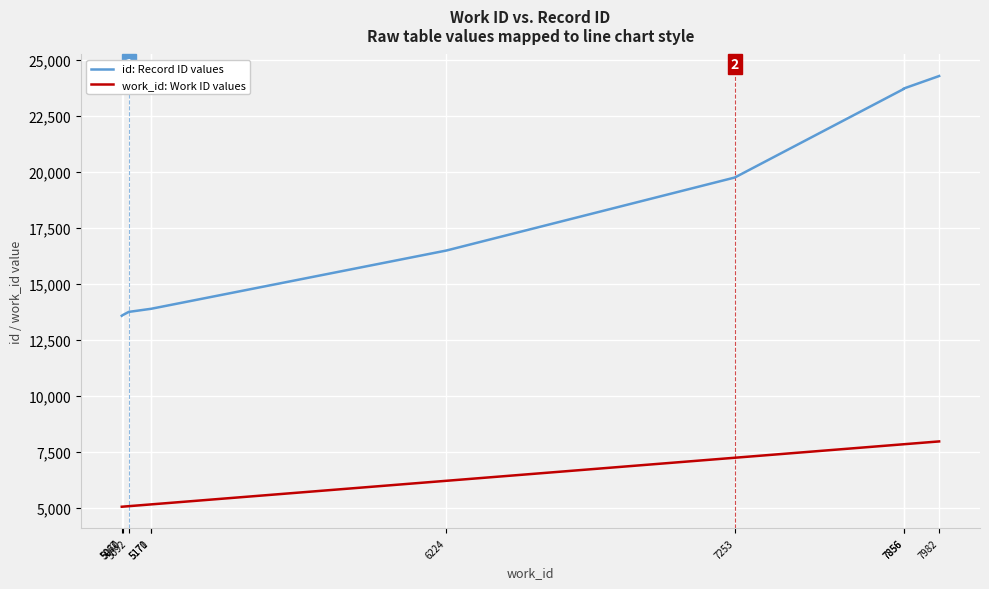

What is the average value of the id: Record ID values series?

17675